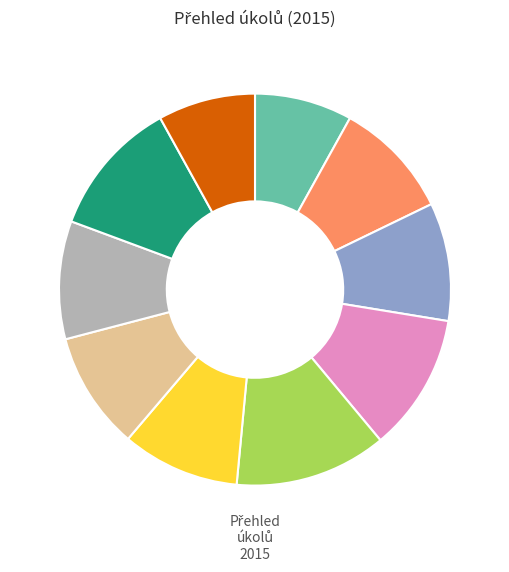

Is there any slice that represents more than half of the pie?

No